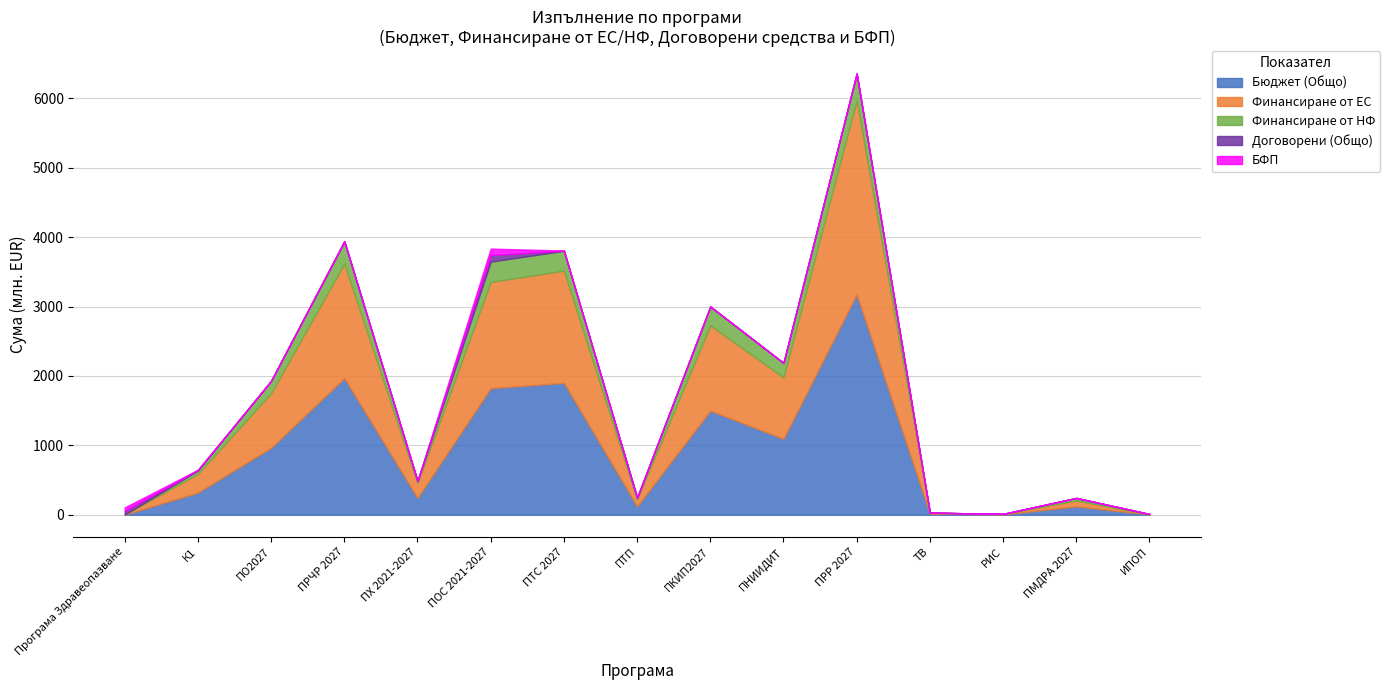

True or false: Финансиране от НФ and Финансиране от ЕС cross at least once.

True